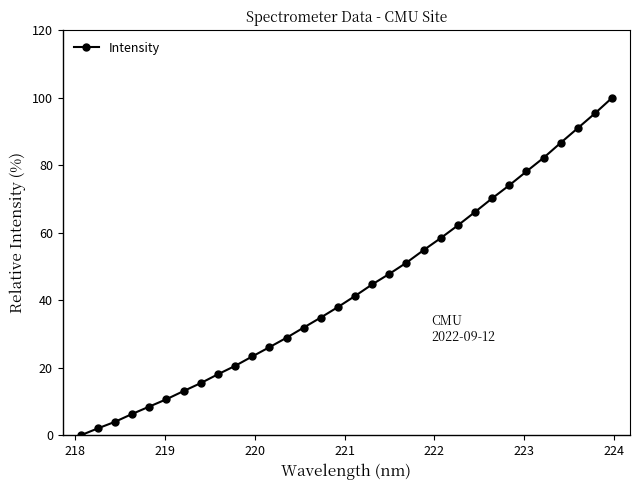

What is the value of the 16th point from the left?

38.0